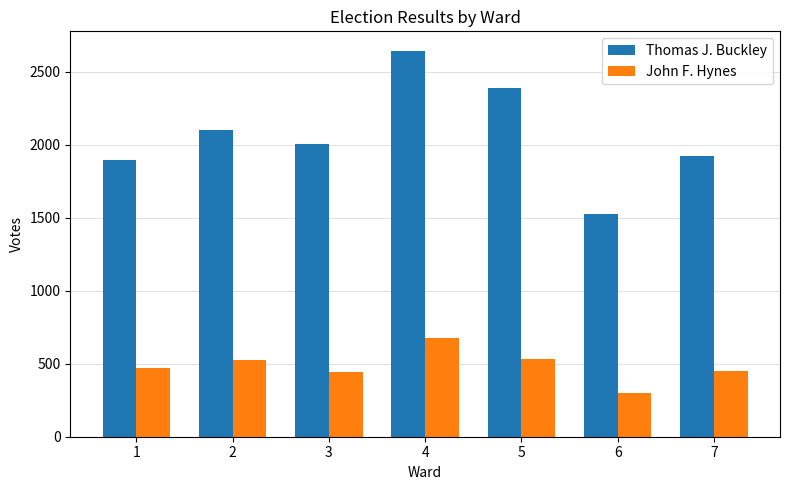

What are all the series names shown in the legend?

Thomas J. Buckley, John F. Hynes